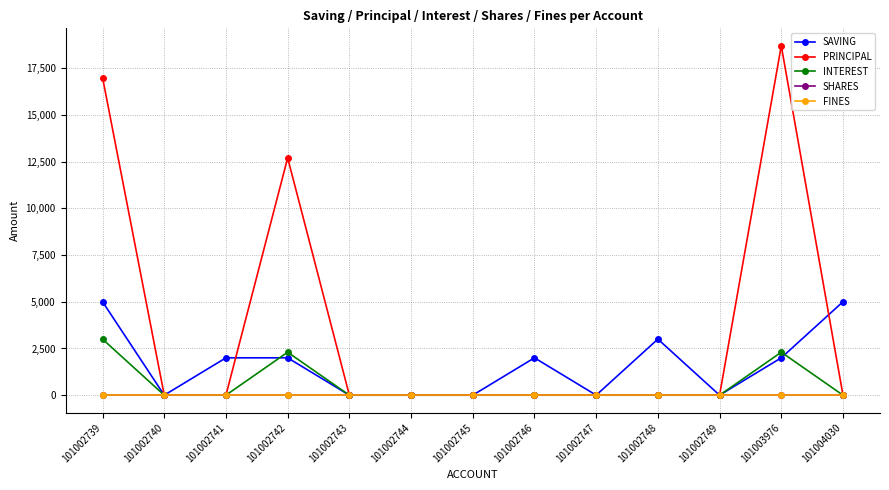

Does the chart have visible grid lines?

Yes